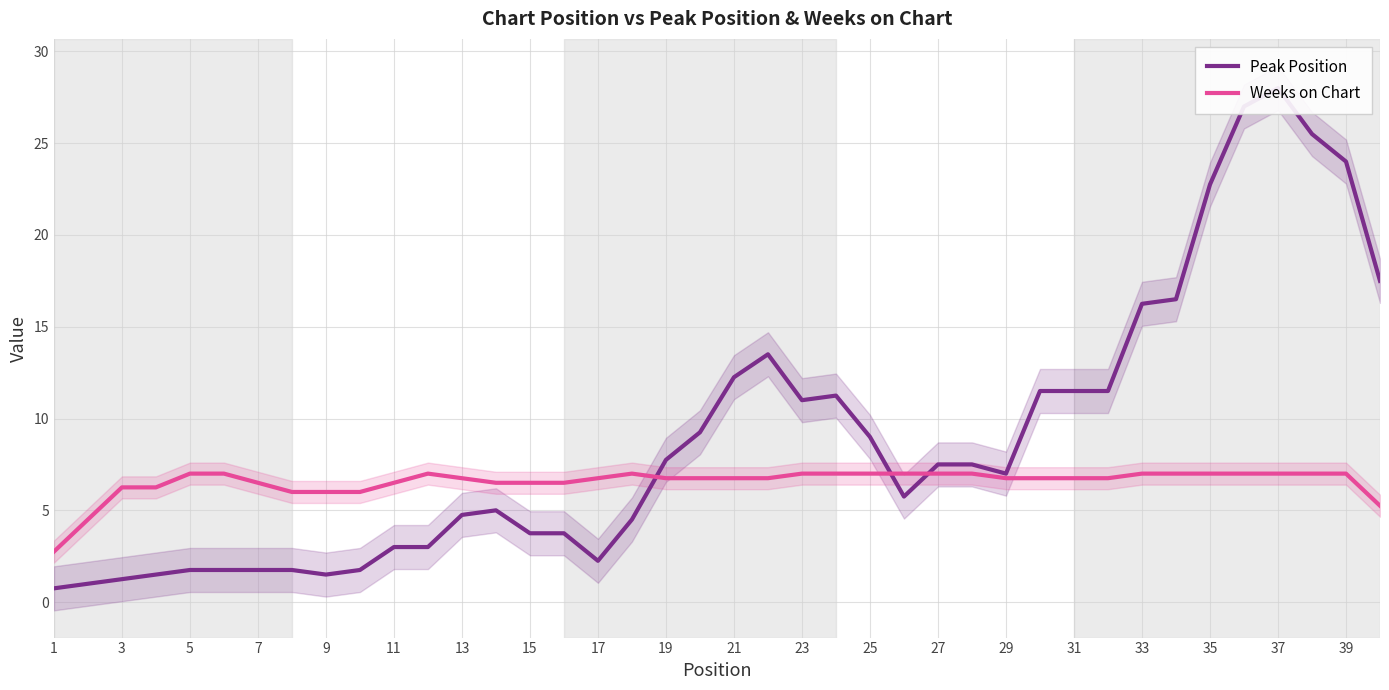

What is the total value across all series at 9?

8.8